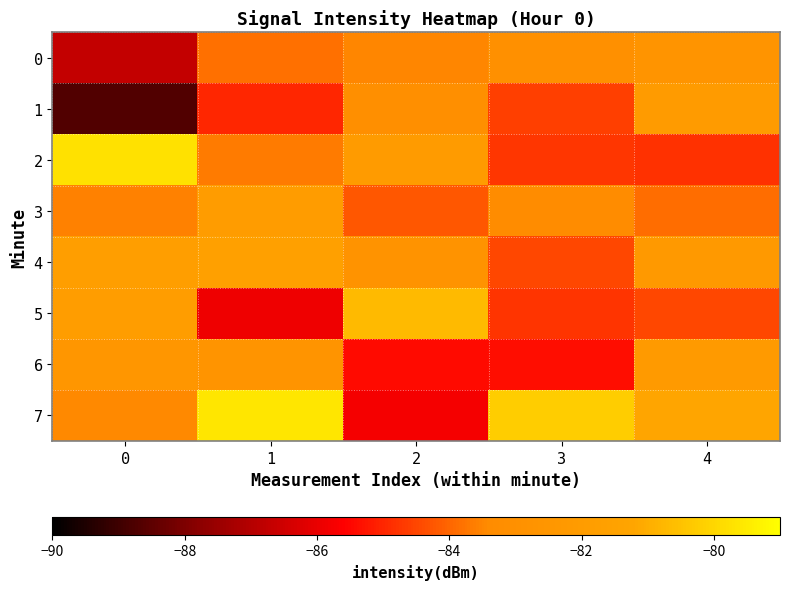

Reading left to right, what are all the values shown in this chart?

0: 0=-86.7	1=-83.8	2=-83.5	3=-83.0	4=-82.7
1: 0=-88.7	1=-85.0	2=-83.1	3=-84.6	4=-82.0
2: 0=-79.8	1=-83.7	2=-82.0	3=-84.7	4=-84.8
3: 0=-83.6	1=-82.0	2=-84.2	3=-83.3	4=-83.9
4: 0=-81.8	1=-81.6	2=-82.7	3=-84.5	4=-82.2
5: 0=-81.9	1=-85.9	2=-80.7	3=-84.8	4=-84.5
6: 0=-82.5	1=-82.6	2=-85.4	3=-85.4	4=-82.1
7: 0=-83.4	1=-79.6	2=-85.8	3=-80.2	4=-81.2